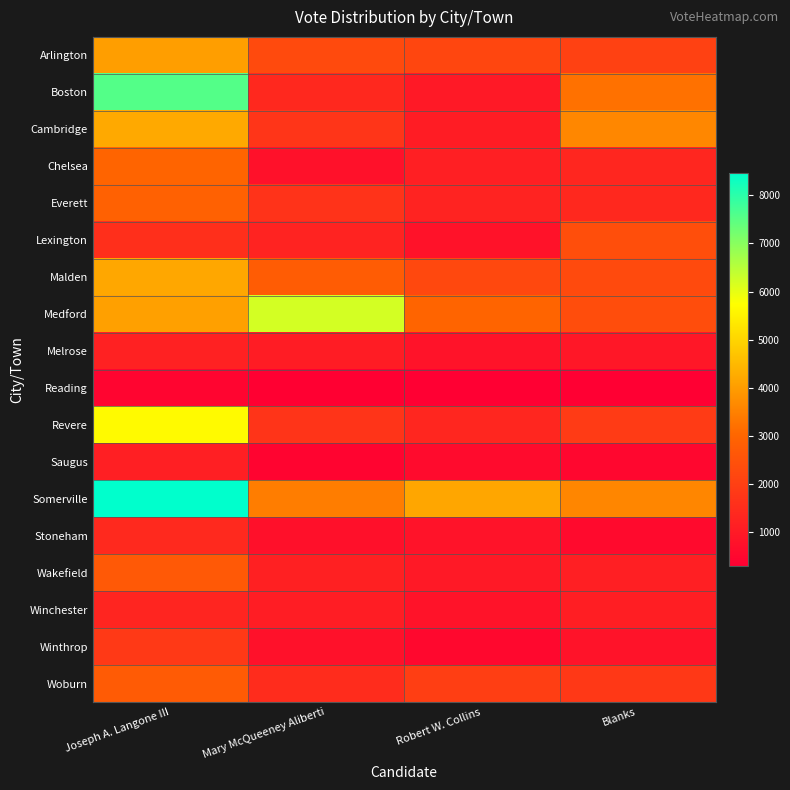

Reading right to left, what are all the values shown in this chart?

Arlington: Blanks=2063	Robert W. Collins=2171	Mary McQueeney Aliberti=2306	Joseph A. Langone III=4019
Boston: Blanks=3229	Robert W. Collins=968	Mary McQueeney Aliberti=1387	Joseph A. Langone III=7559
Cambridge: Blanks=3619	Robert W. Collins=1067	Mary McQueeney Aliberti=1746	Joseph A. Langone III=4236
Chelsea: Blanks=1335	Robert W. Collins=1147	Mary McQueeney Aliberti=767	Joseph A. Langone III=2973
Everett: Blanks=1368	Robert W. Collins=1262	Mary McQueeney Aliberti=1673	Joseph A. Langone III=2893
Lexington: Blanks=2401	Robert W. Collins=806	Mary McQueeney Aliberti=1264	Joseph A. Langone III=1584
Malden: Blanks=2277	Robert W. Collins=2231	Mary McQueeney Aliberti=2777	Joseph A. Langone III=4175
Medford: Blanks=2373	Robert W. Collins=2979	Mary McQueeney Aliberti=6201	Joseph A. Langone III=4064
Melrose: Blanks=929	Robert W. Collins=838	Mary McQueeney Aliberti=1060	Joseph A. Langone III=1202
Reading: Blanks=309	Robert W. Collins=297	Mary McQueeney Aliberti=317	Joseph A. Langone III=467
Revere: Blanks=1880	Robert W. Collins=1327	Mary McQueeney Aliberti=1690	Joseph A. Langone III=5660
Saugus: Blanks=498	Robert W. Collins=604	Mary McQueeney Aliberti=437	Joseph A. Langone III=1139
Somerville: Blanks=3585	Robert W. Collins=4169	Mary McQueeney Aliberti=3433	Joseph A. Langone III=8465
Stoneham: Blanks=587	Robert W. Collins=817	Mary McQueeney Aliberti=741	Joseph A. Langone III=1413
Wakefield: Blanks=1139	Robert W. Collins=981	Mary McQueeney Aliberti=1159	Joseph A. Langone III=2682
Winchester: Blanks=1113	Robert W. Collins=820	Mary McQueeney Aliberti=1101	Joseph A. Langone III=1288
Winthrop: Blanks=815	Robert W. Collins=527	Mary McQueeney Aliberti=789	Joseph A. Langone III=1839
Woburn: Blanks=1828	Robert W. Collins=1971	Mary McQueeney Aliberti=1497	Joseph A. Langone III=2730